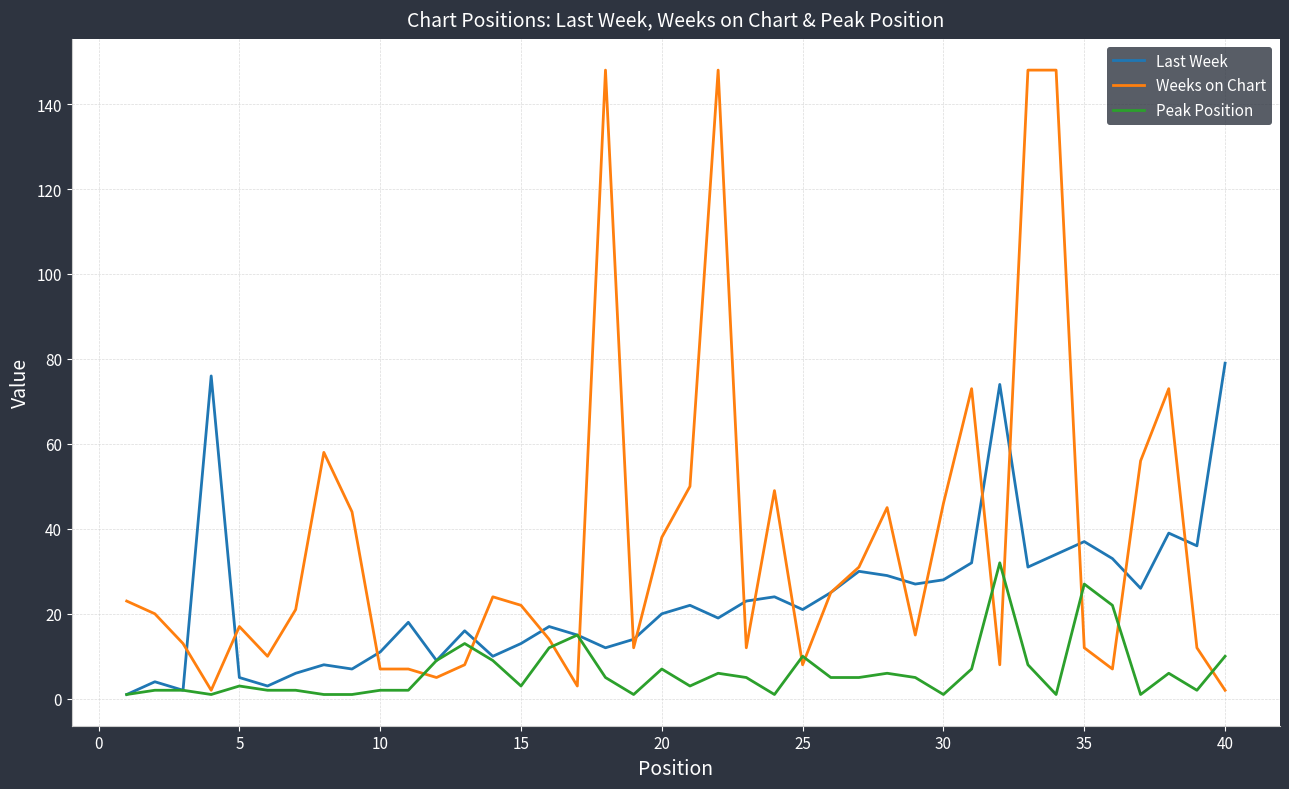

Rank the series by their maximum value, from highest to lowest.

Weeks on Chart, Last Week, Peak Position